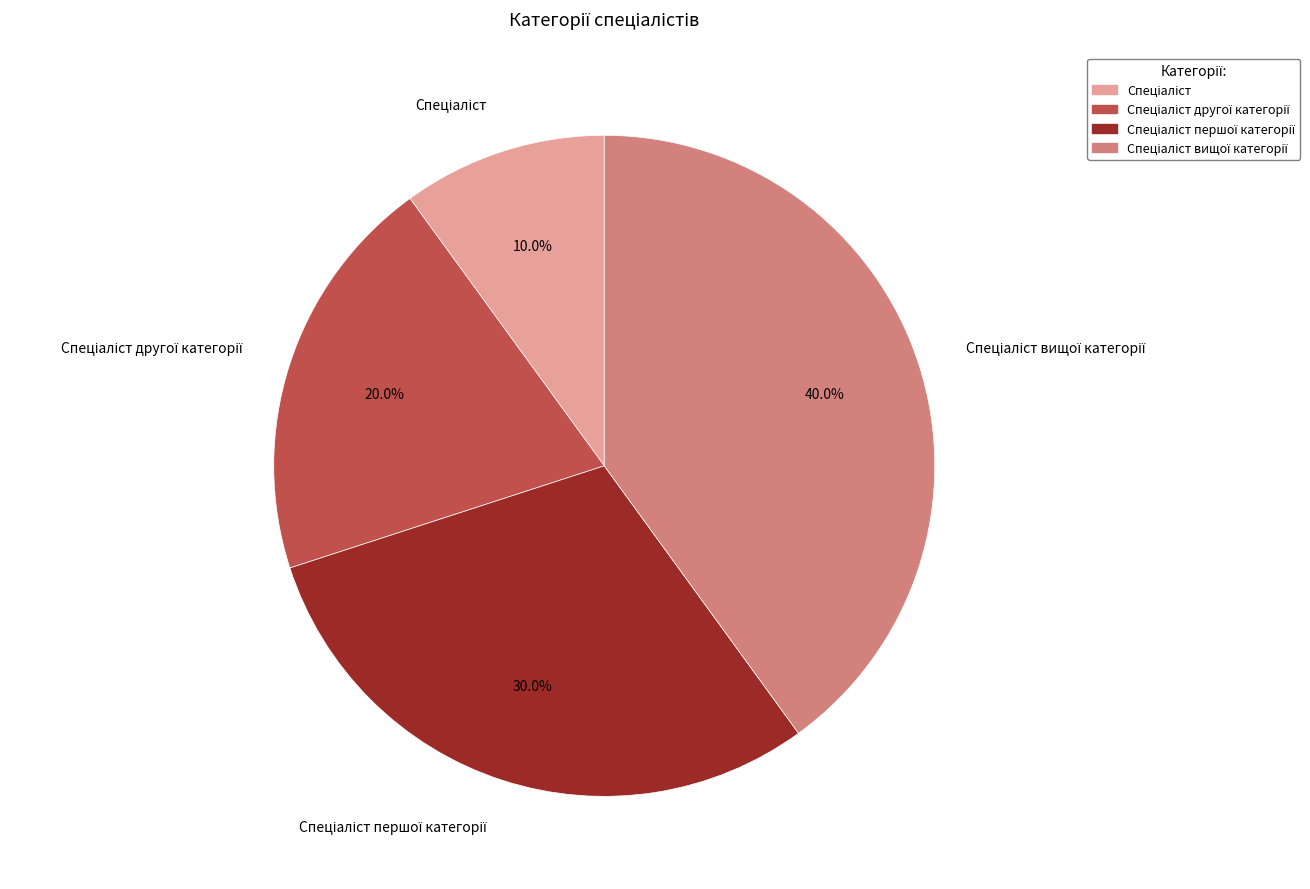

Count the number of slices in the pie.

4